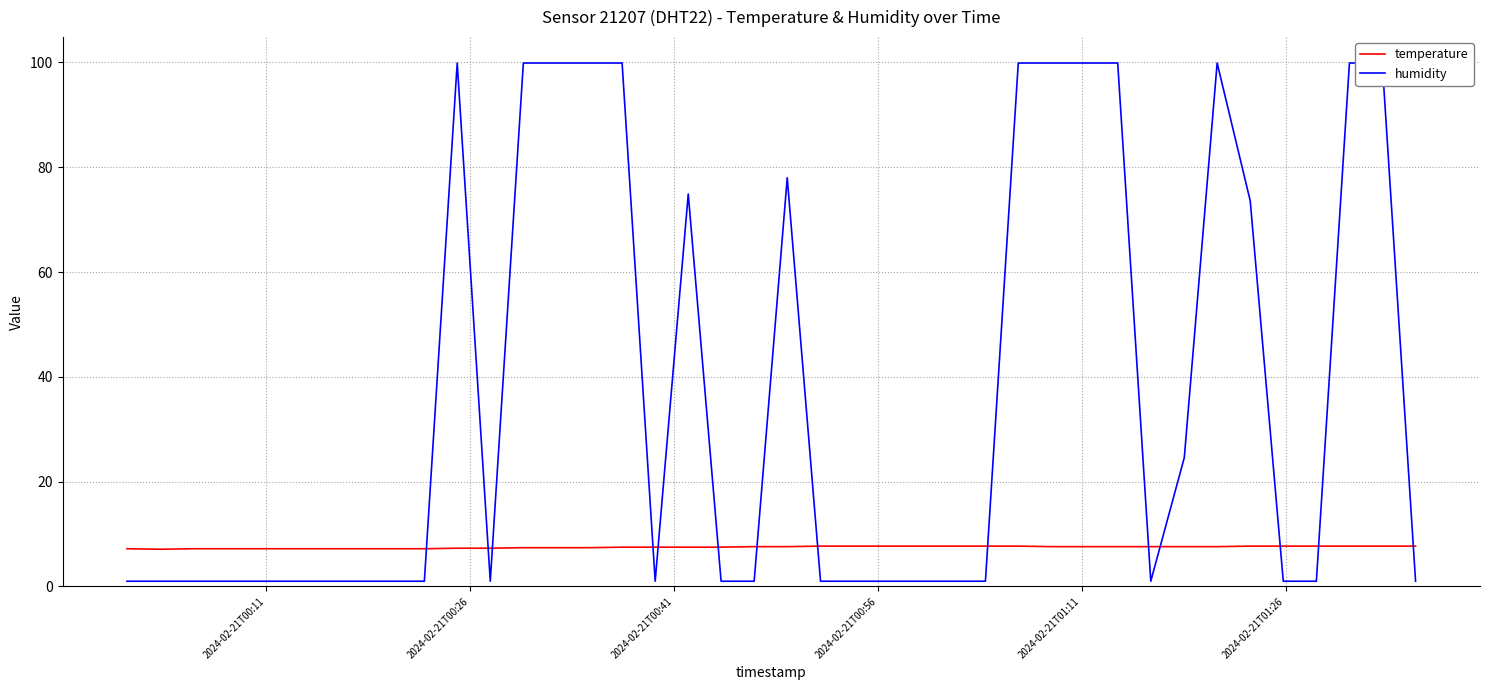

Reading left to right, extract all data points from this chart.

temperature: 7.2	7.1	7.2	7.2	7.2	7.2	7.2	7.2	7.2	7.2	7.3	7.3	7.4	7.4	7.4	7.5	7.5	7.5	7.5	7.6	7.6	7.7	7.7	7.7	7.7	7.7	7.7	7.7	7.6	7.6	7.6	7.6	7.6	7.6	7.7	7.7	7.7	7.7	7.7	7.7
humidity: 1.0	1.0	1.0	1.0	1.0	1.0	1.0	1.0	1.0	1.0	99.9	1.0	99.9	99.9	99.9	99.9	1.0	74.9	1.0	1.0	78.0	1.0	1.0	1.0	1.0	1.0	1.0	99.9	99.9	99.9	99.9	1.0	24.6	99.9	73.6	1.0	1.0	99.9	99.9	1.0